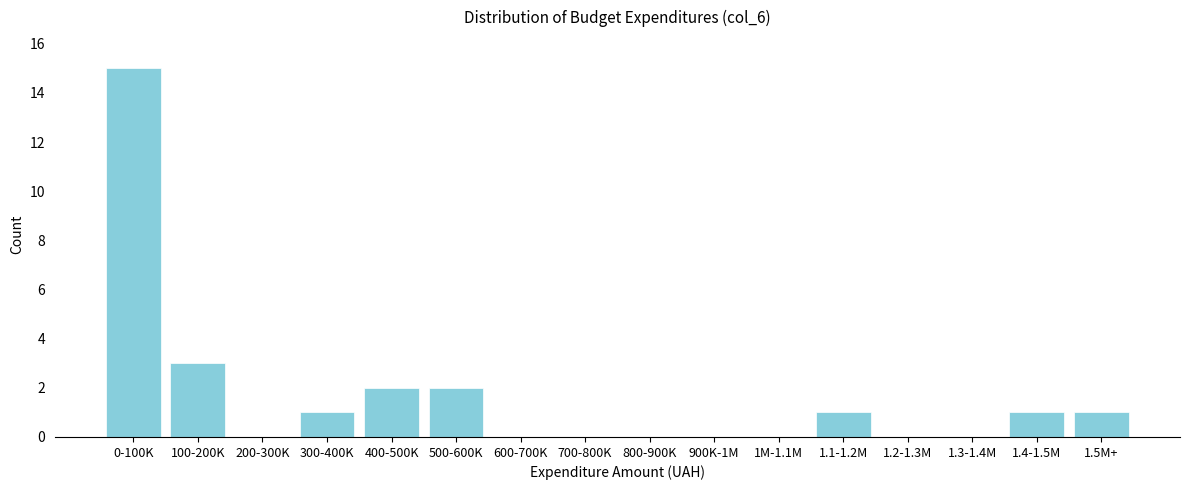

Reading right to left, extract all data points from this chart.

1.5M+=1	1.4-1.5M=1	1.3-1.4M=0	1.2-1.3M=0	1.1-1.2M=1	1M-1.1M=0	900K-1M=0	800-900K=0	700-800K=0	600-700K=0	500-600K=2	400-500K=2	300-400K=1	200-300K=0	100-200K=3	0-100K=15